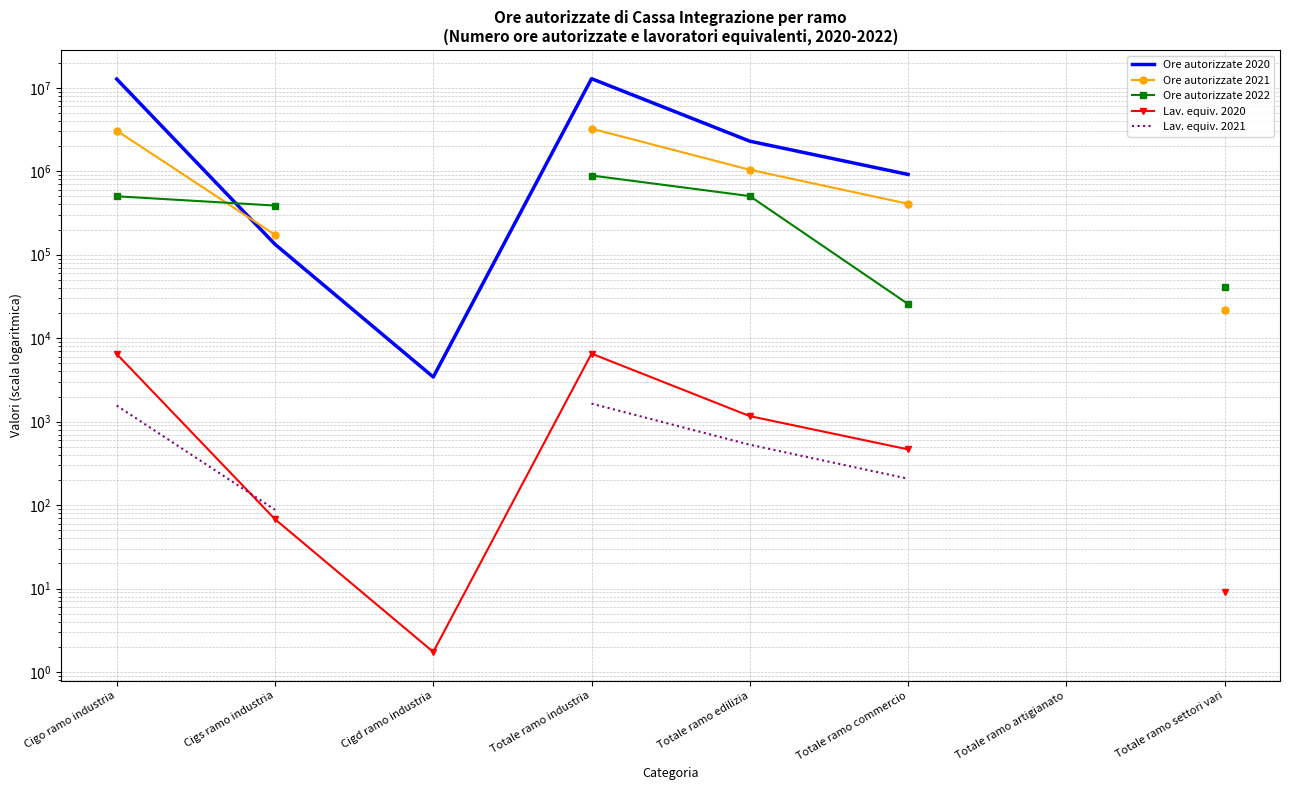

What is the minimum value for Ore autorizzate 2021?

22004.0